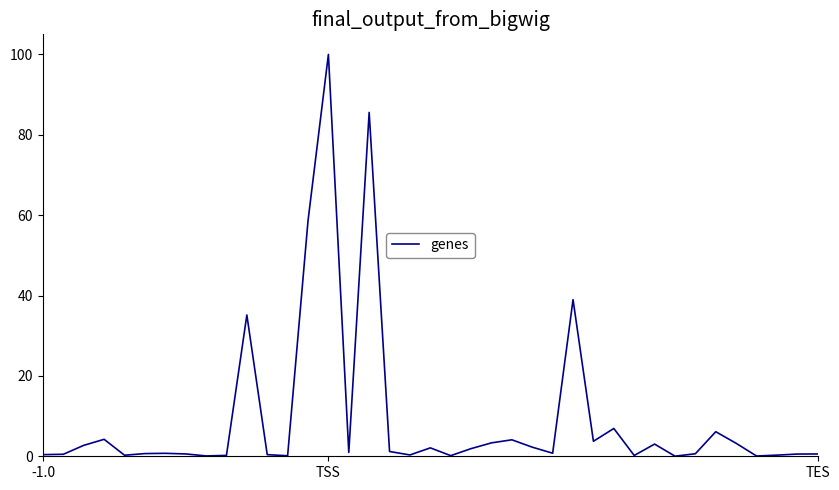

What is the maximum value shown in the chart?

100.0